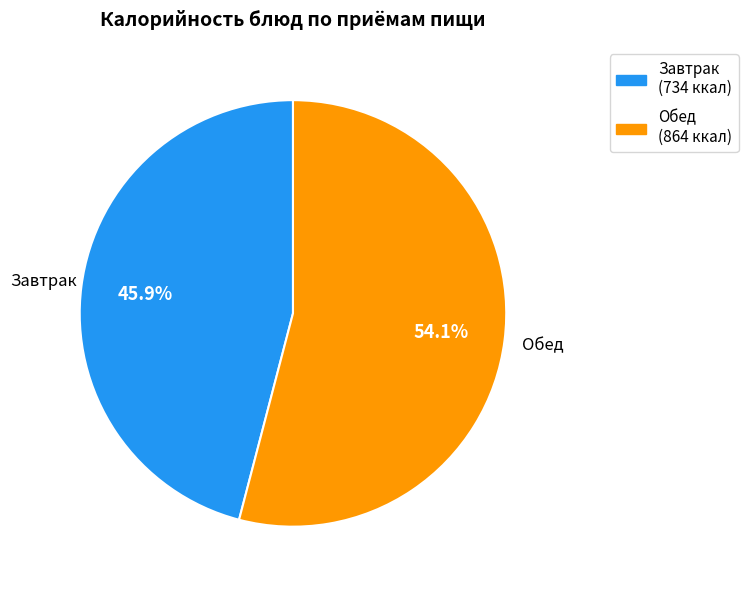

Combined, do Завтрак (734 ккал) and Обед (864 ккал) account for over 50%?

Yes